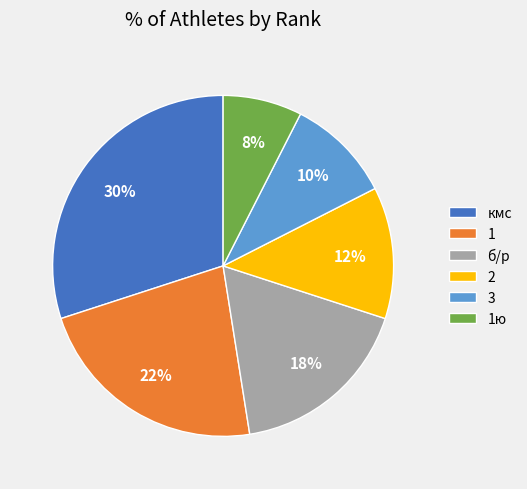

What is the largest slice in the pie chart?

кмс